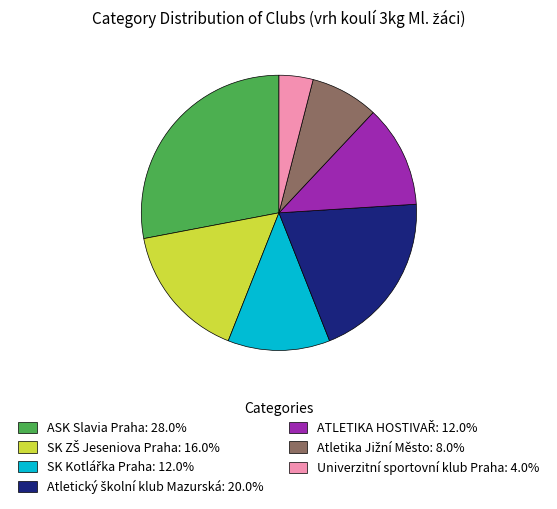

Does Univerzitní sportovní klub Praha: 4.0% account for over 50% of the chart?

No